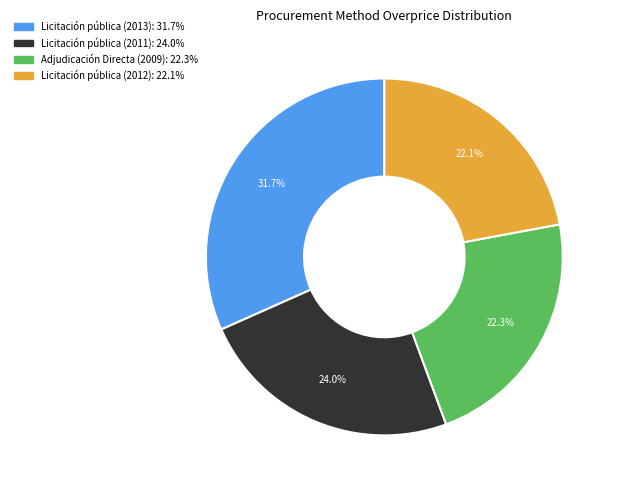

To the nearest percent, what is the combined percentage of Licitación pública (2013) and Adjudicación Directa (2009)?

54%